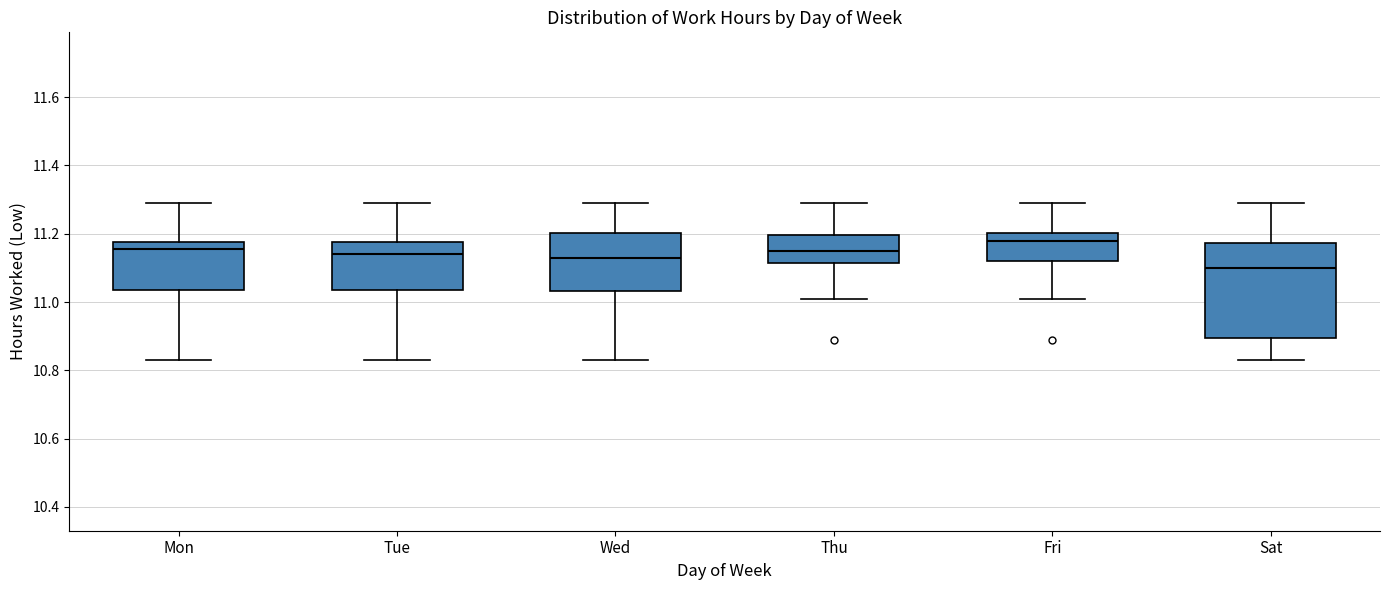

Which box's median line is the lowest?

Sat